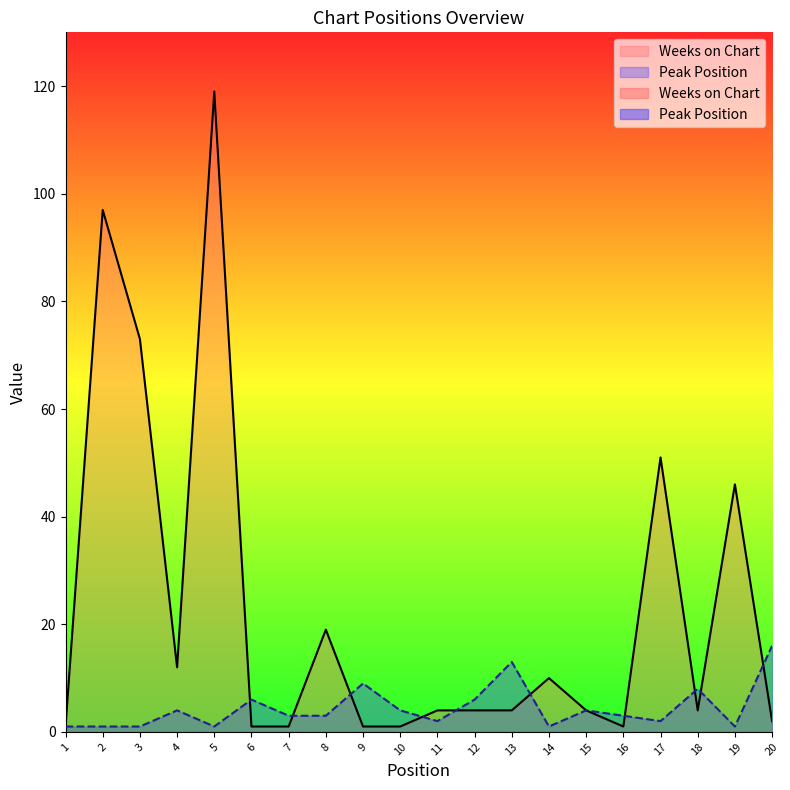

What is the highest value of the Peak Position series?

16